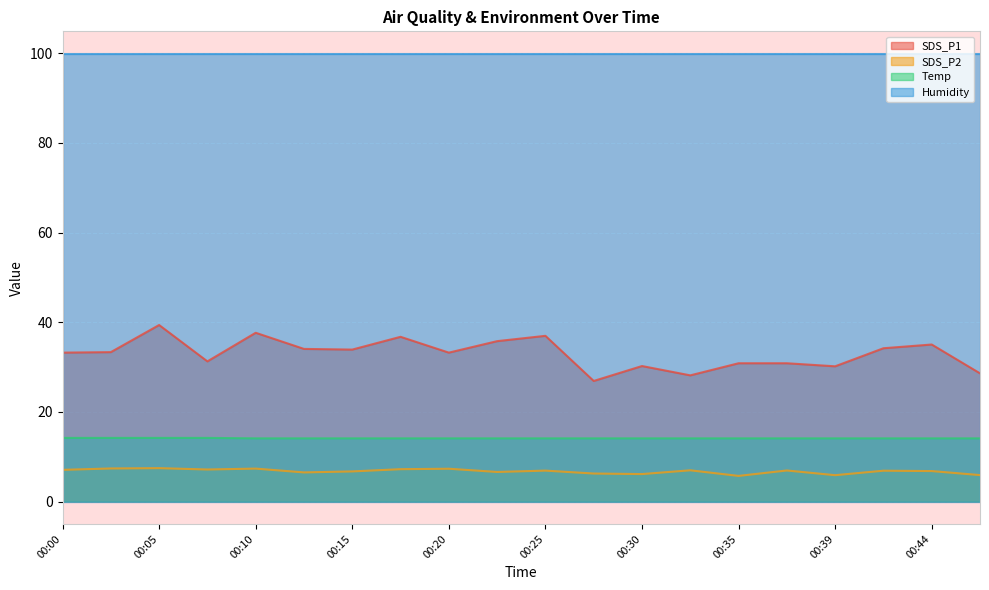

The Temp series shows 22.5 at 00:03. True or false?

False